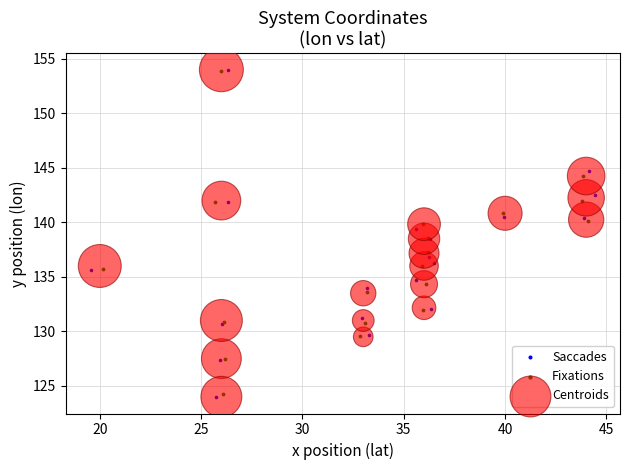

Which series has the widest spread of Y values?

Saccades